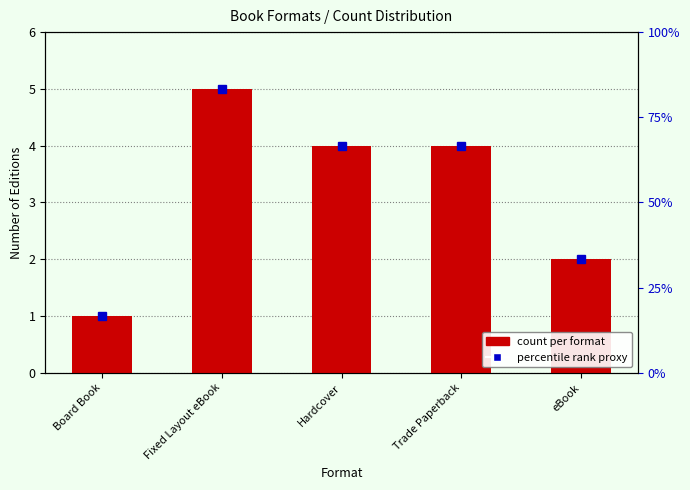

What is the approximate value of percentile rank proxy at Hardcover?

4